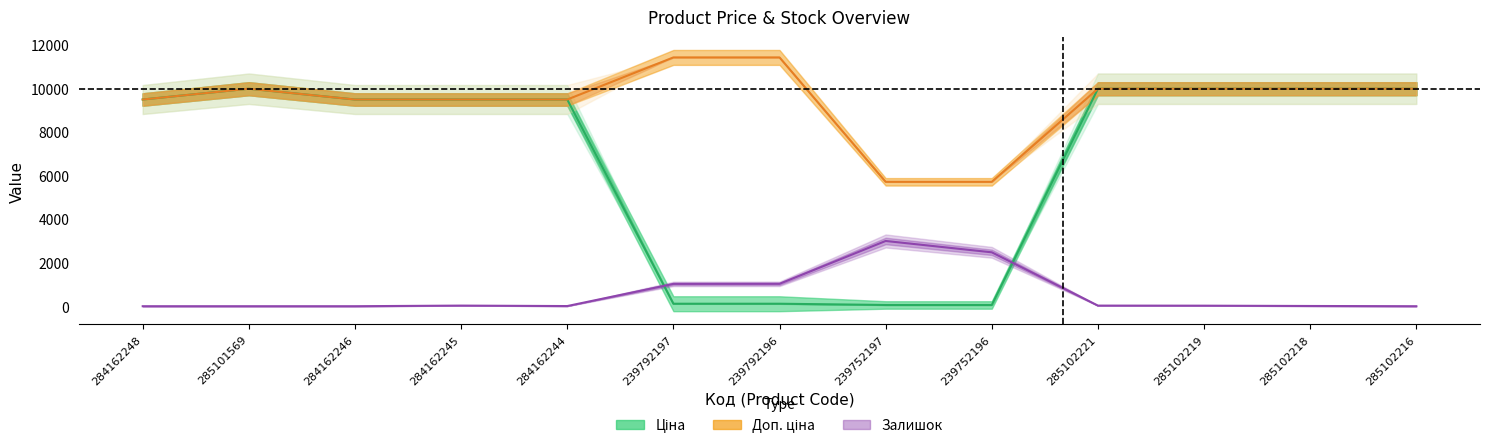

What is the average value of the Ціна series?

6779.8